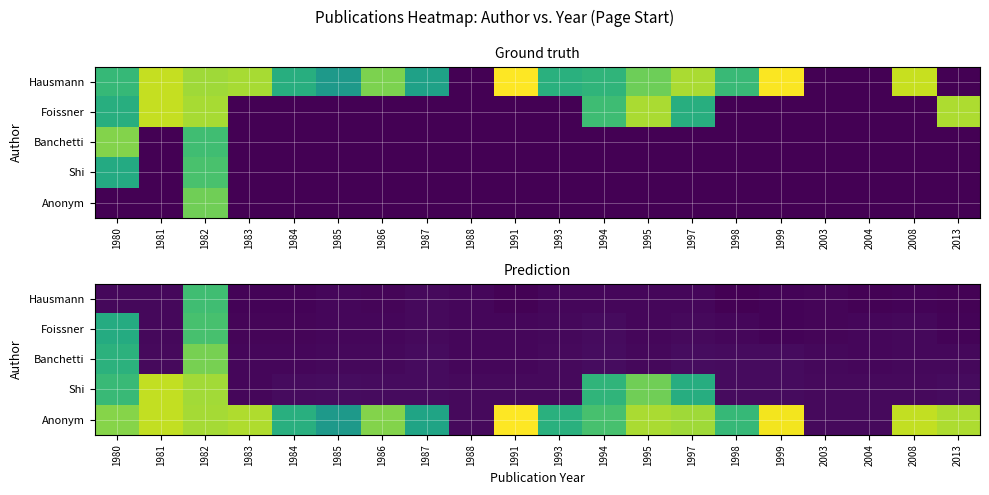

True or false: Hausmann has a value of 4.7 at 1982.

True